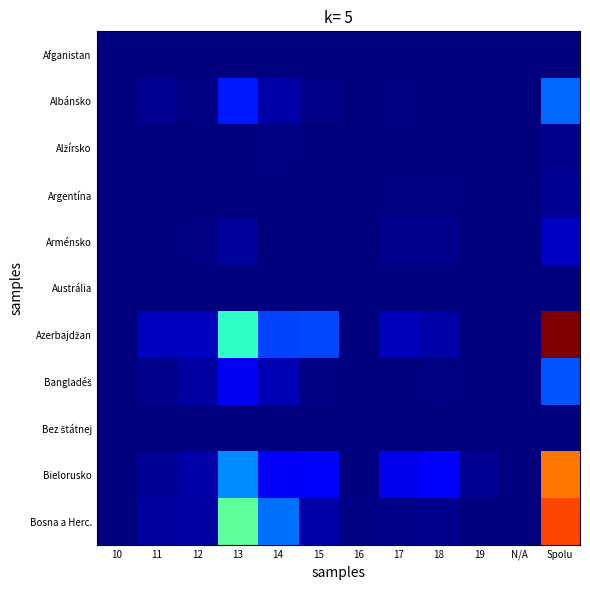

At how many categories does at least one series exceed 354?

1